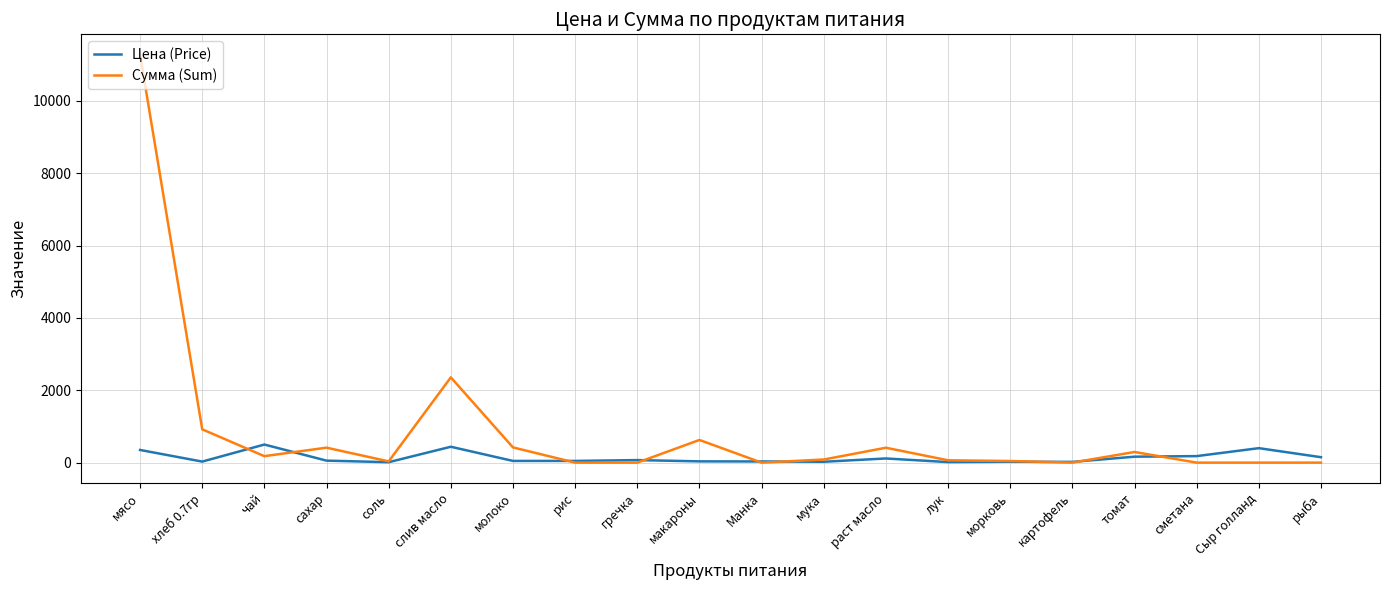

Does the chart have visible grid lines?

Yes